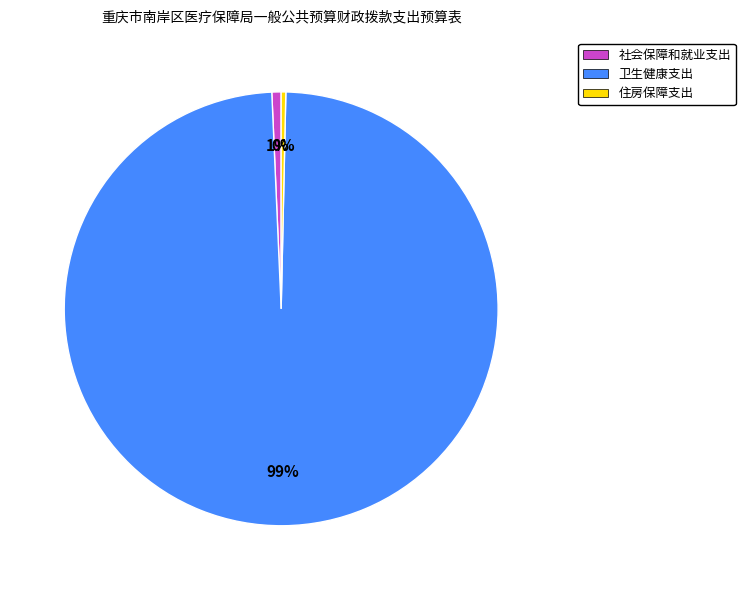

Is it true that 社会保障和就业支出 is 15% of the pie?

False